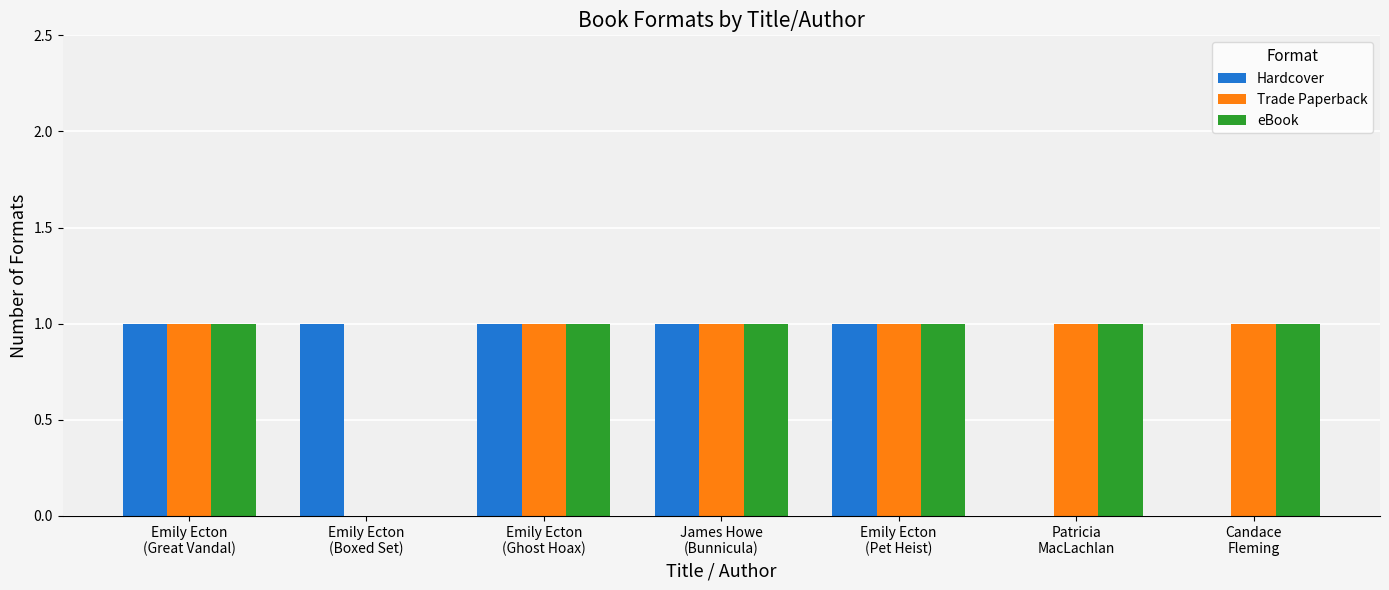

Where is Trade Paperback nearest to the value 0?

Emily Ecton
(Boxed Set)